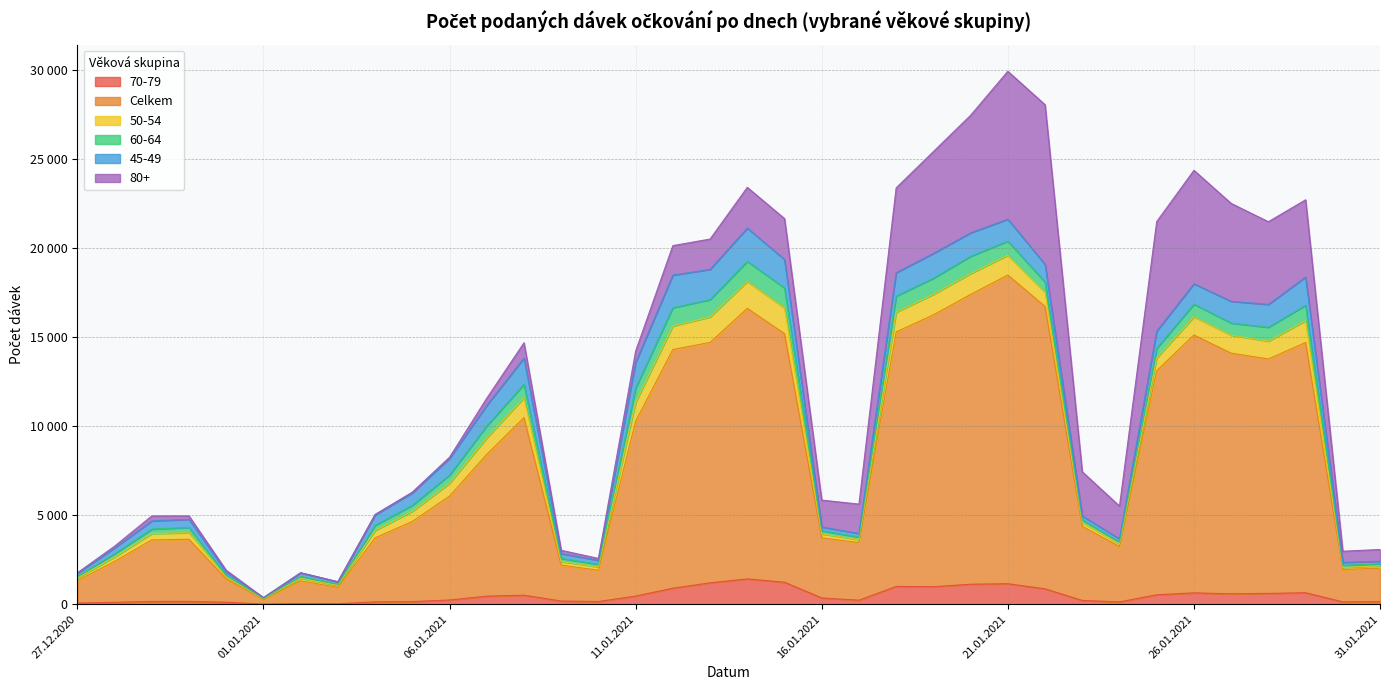

Read the 45-49 value at 19.01.2021, to the nearest 50.

1400